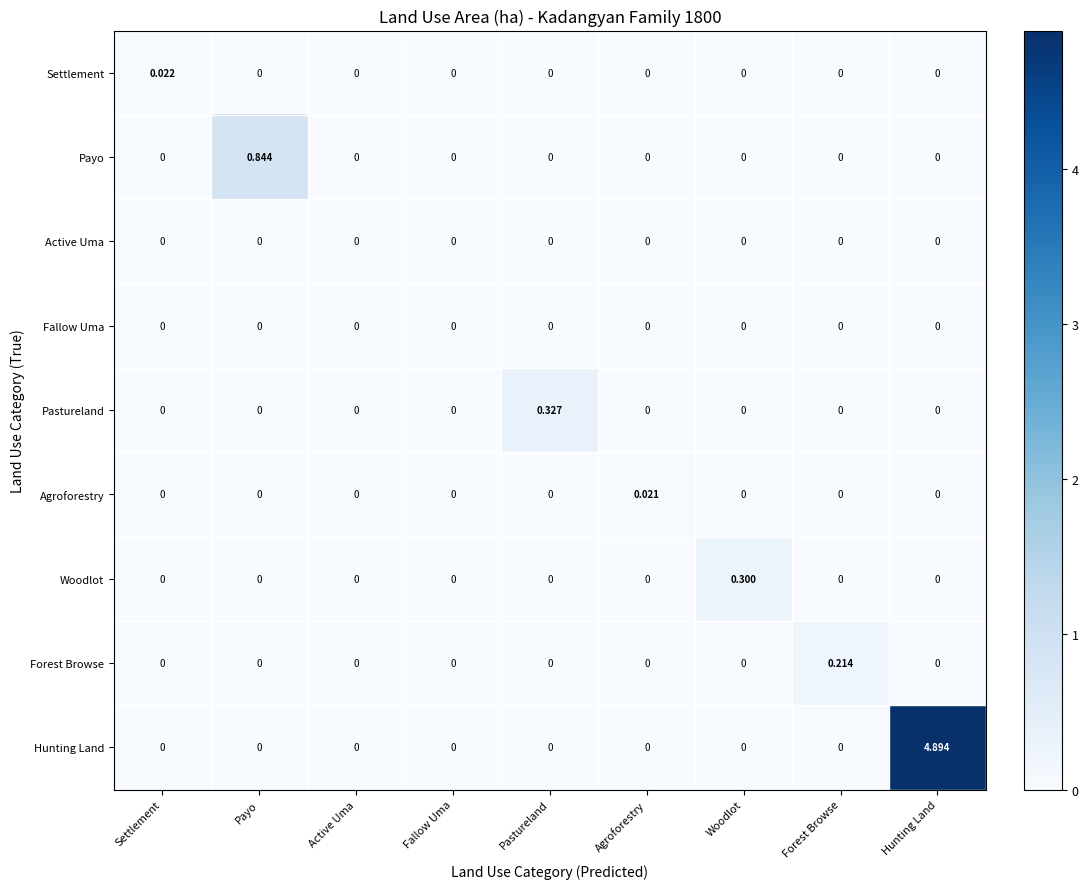

Which category has the highest value across all series?

Hunting Land